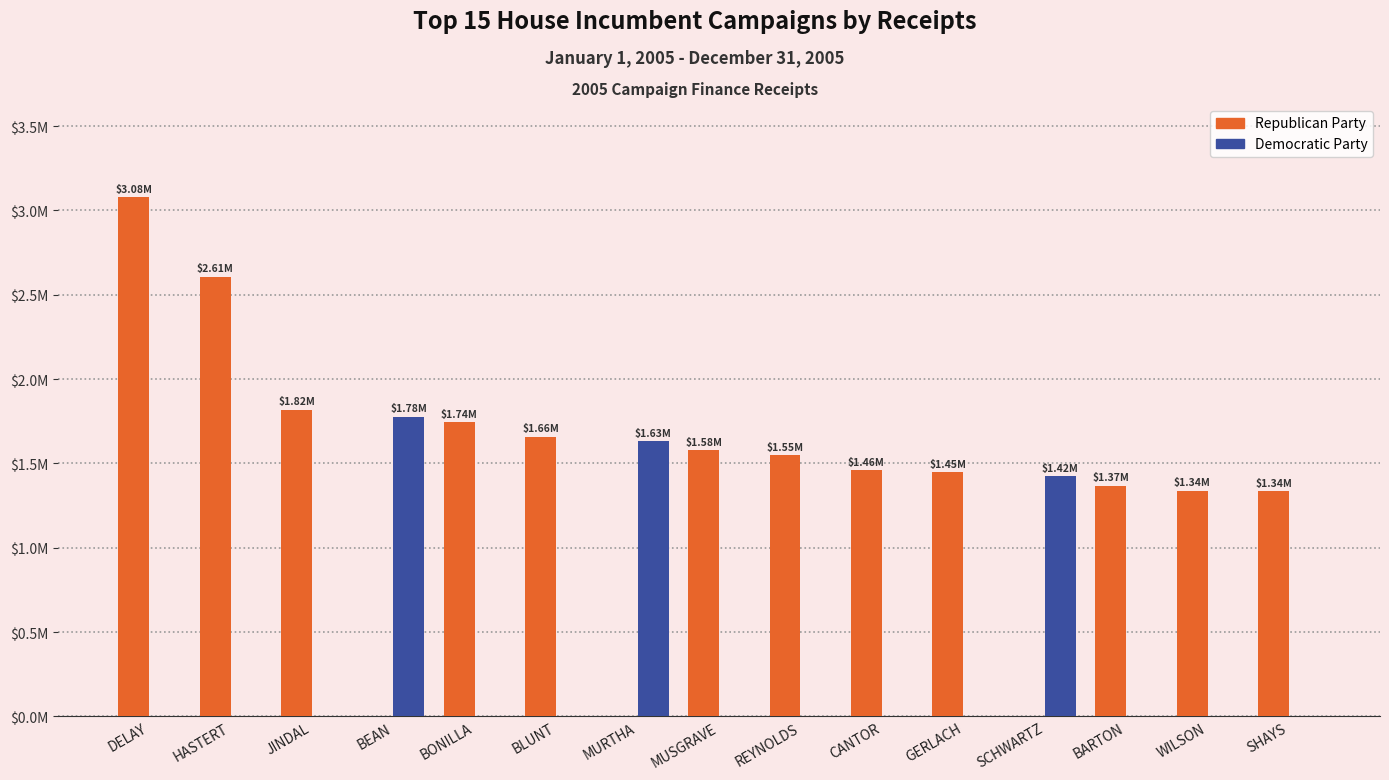

Is it true that Republican Party equals 1744237.6 at BONILLA?

True